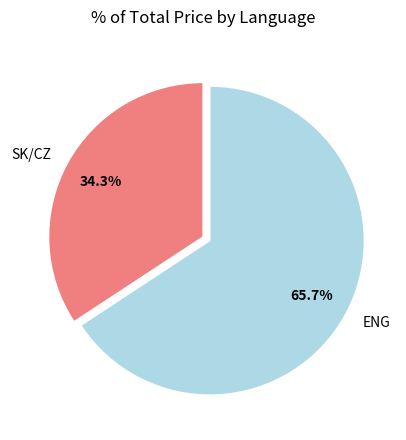

Between ENG and SK/CZ, which is larger?

ENG